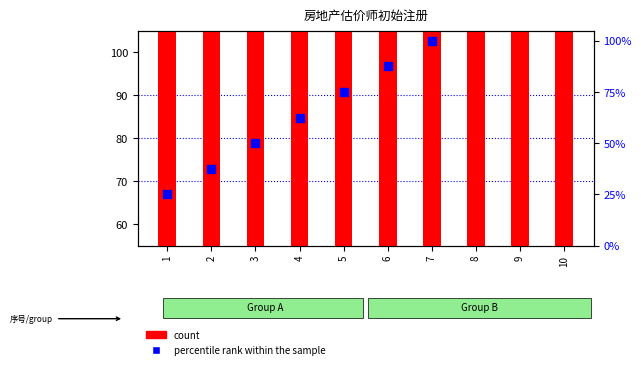

Which series reaches the minimum Y coordinate?

percentile rank within the sample